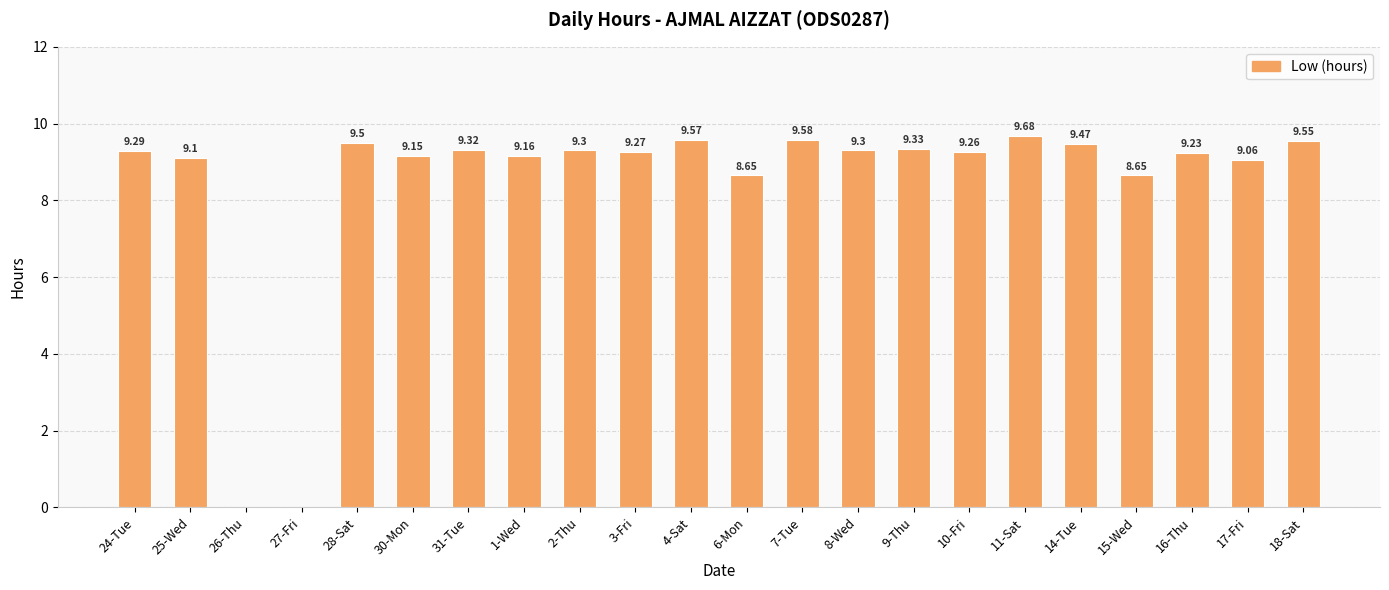

What is the change in value from 30-Mon to 15-Wed?

-0.5